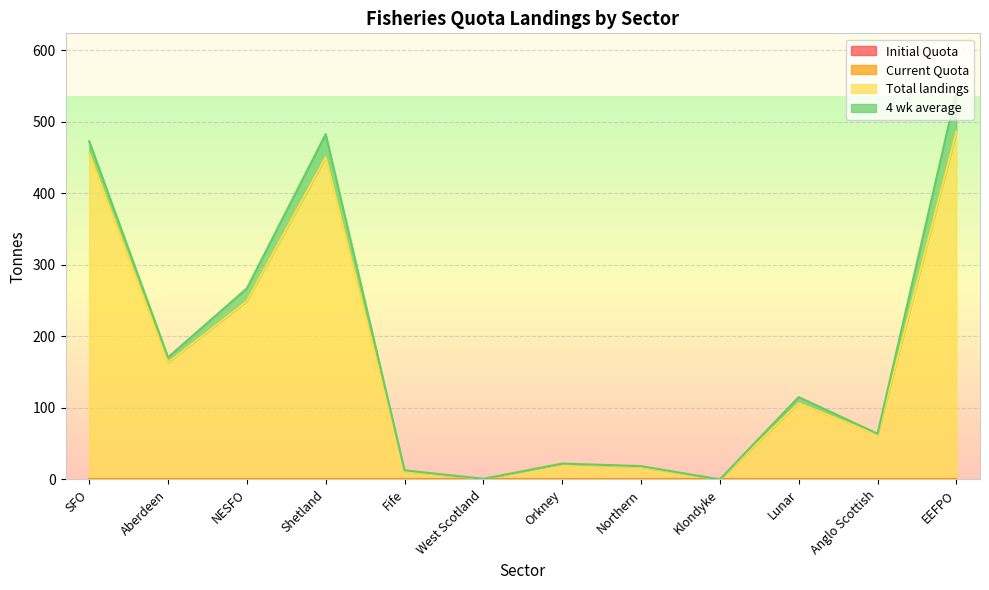

What are all the series names shown in the legend?

Initial Quota, Current Quota, Total landings, 4 wk average